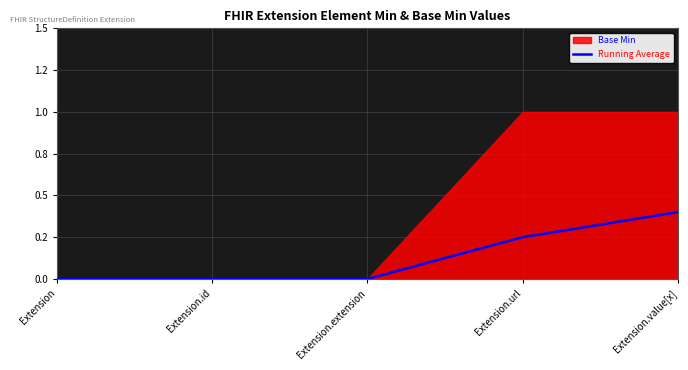

How many lines are shown in the chart?

1